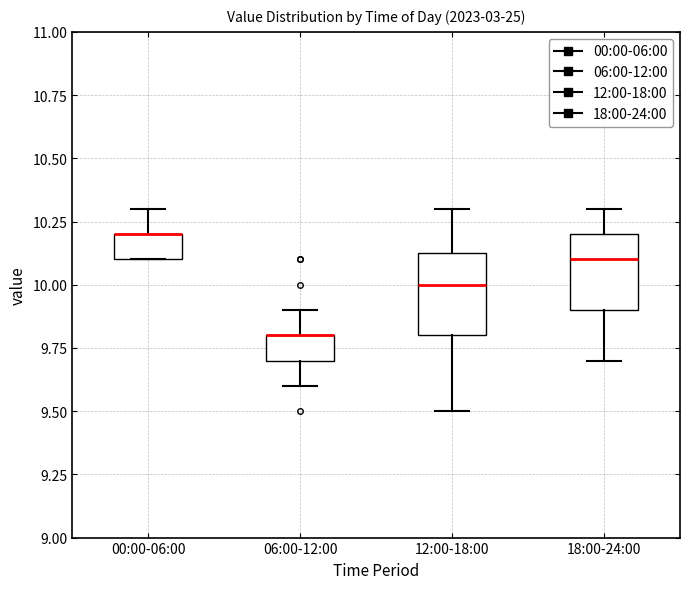

Reading left to right, read every box against the y-axis: the position of its median line, the range the box covers, and the ends of its whiskers. The values are not printed on the chart, so give them approximately, as read against the axis.

00:00-06:00: median 10.20 (drawn on the box's upper edge), box 10.10 to 10.20, whiskers 10.10 to 10.30
06:00-12:00: median 9.80 (drawn on the box's upper edge), box 9.70 to 9.80, whiskers 9.60 to 9.90
12:00-18:00: median 10.00, box 9.80 to 10.15, whiskers 9.50 to 10.30
18:00-24:00: median 10.10, box 9.90 to 10.20, whiskers 9.70 to 10.30